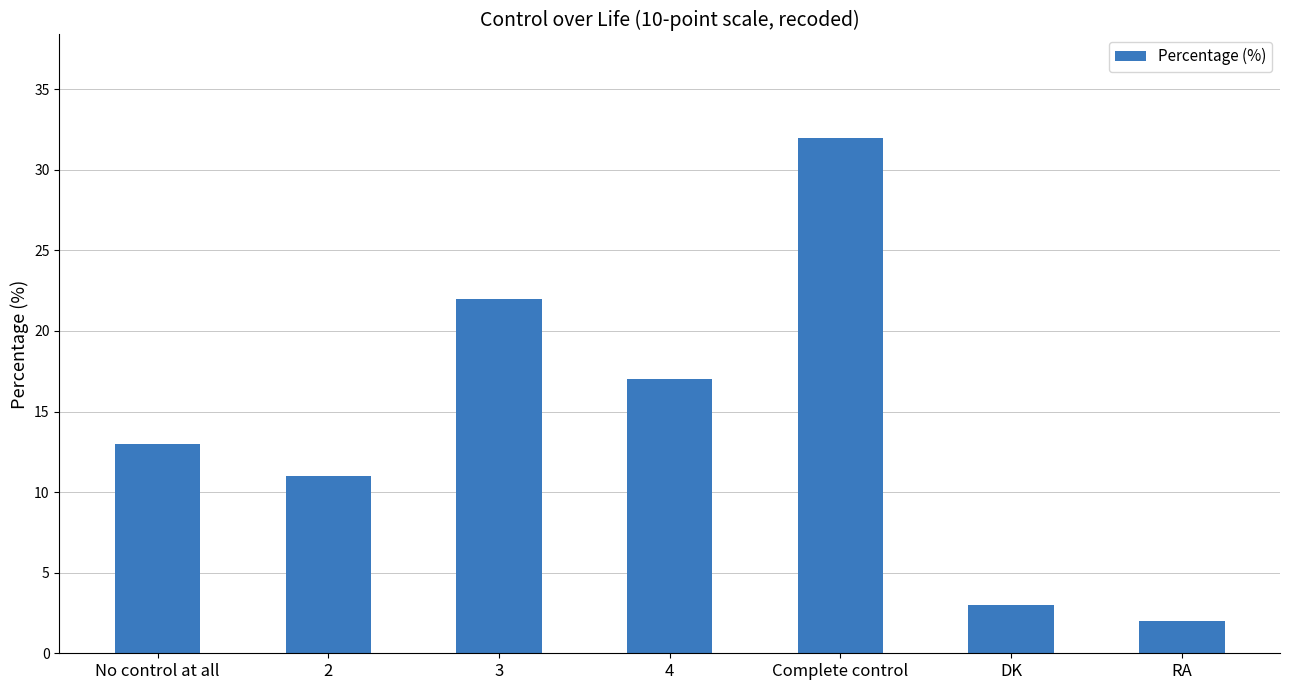

What is the average value?

14